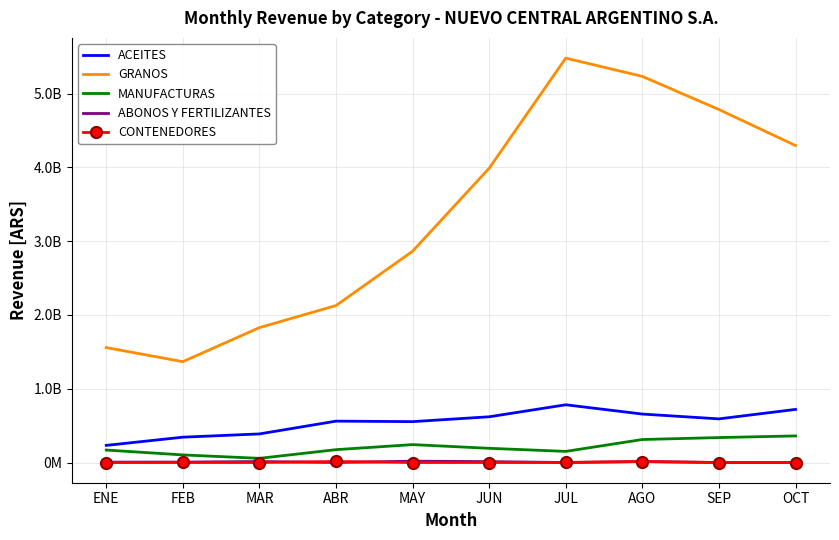

What is the value of the MANUFACTURAS point at the 4th from the left?

174094493.7